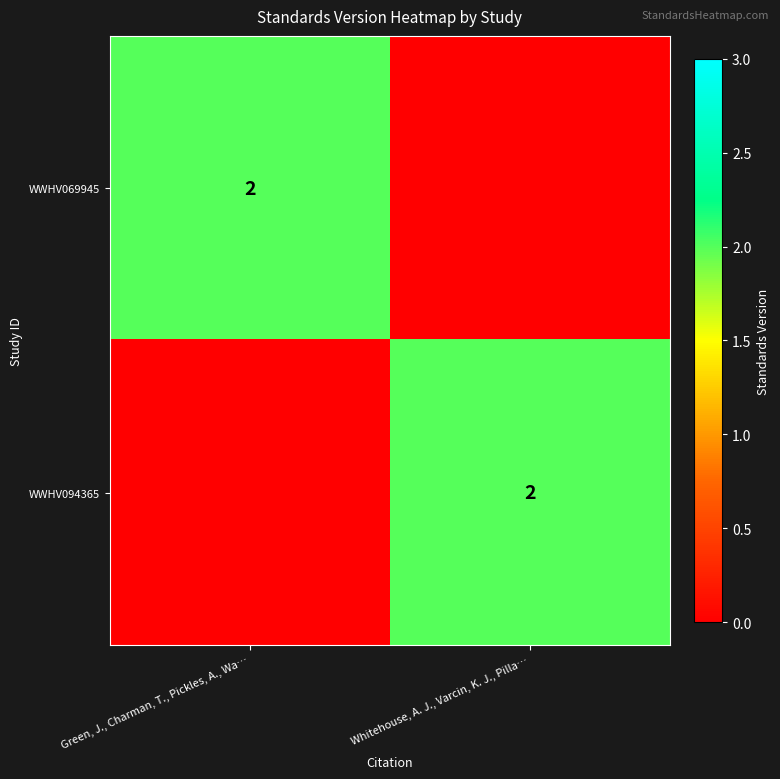

Is it true that WWHV094365 equals 2 at Whitehouse, A. J., Varcin, K. J., Pilla…?

True